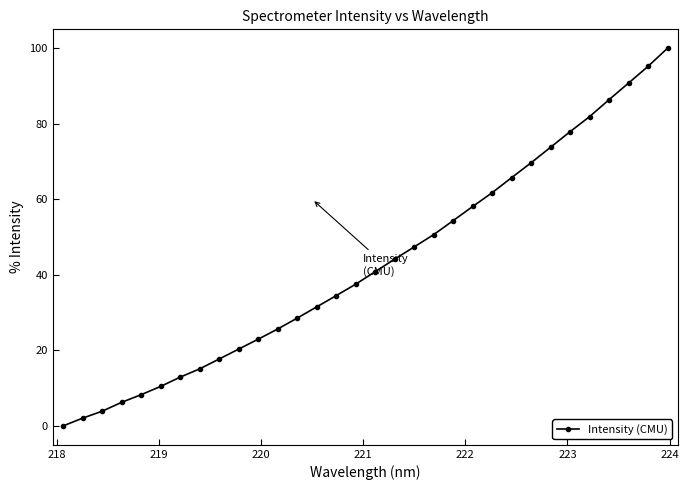

Does the chart display data point markers on the line(s)?

Yes